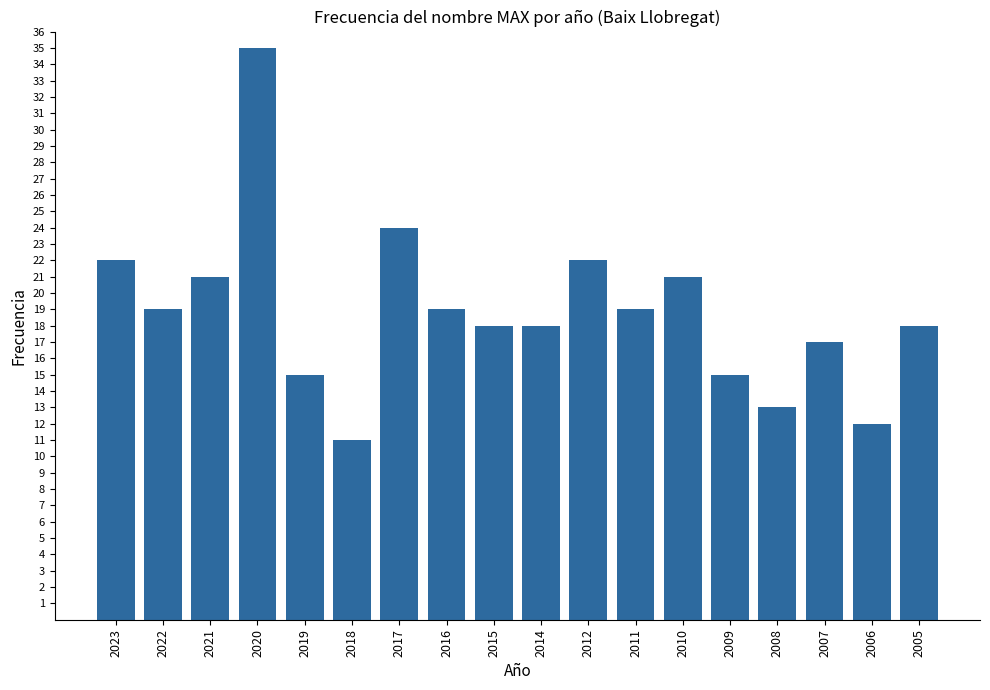

What is the change in value from 2017 to 2007?

-7